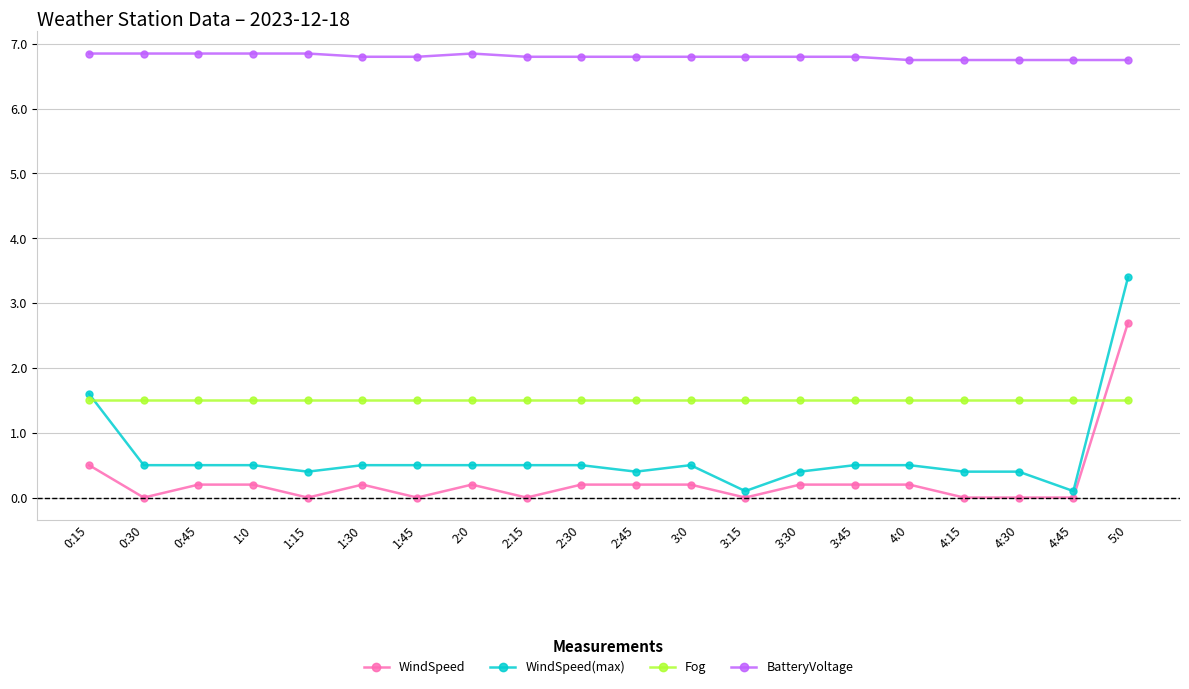

True or false: Fog and BatteryVoltage cross at least once.

False